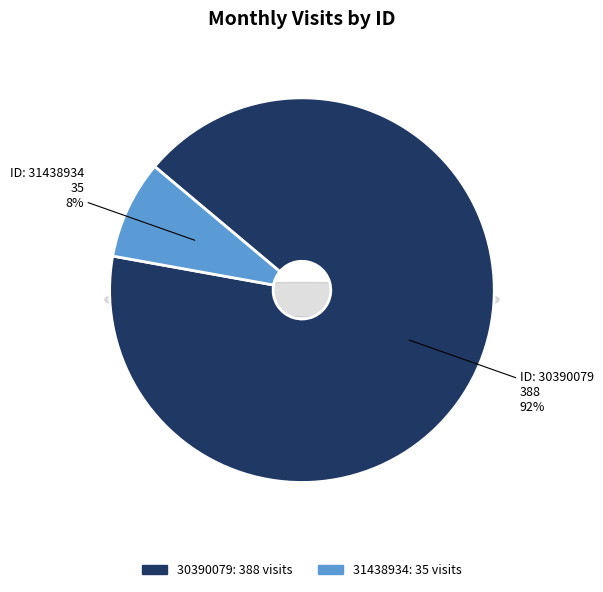

Approximately how many times larger is the value at 30390079 compared to 31438934?

11.1